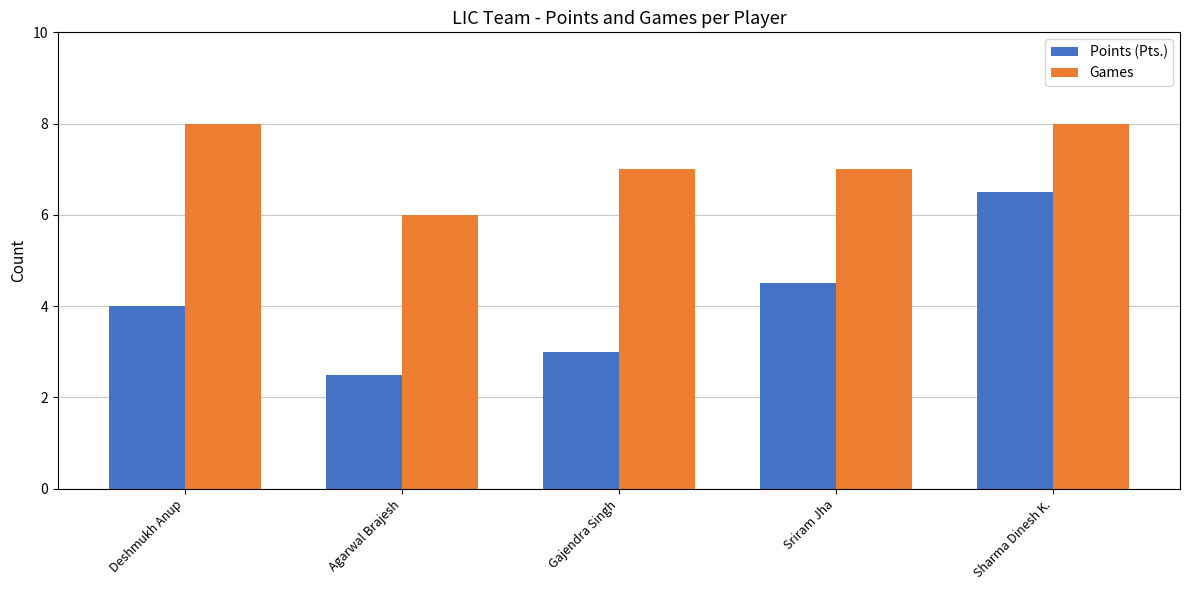

Which category has the lowest value in the Points (Pts.) series?

Agarwal Brajesh